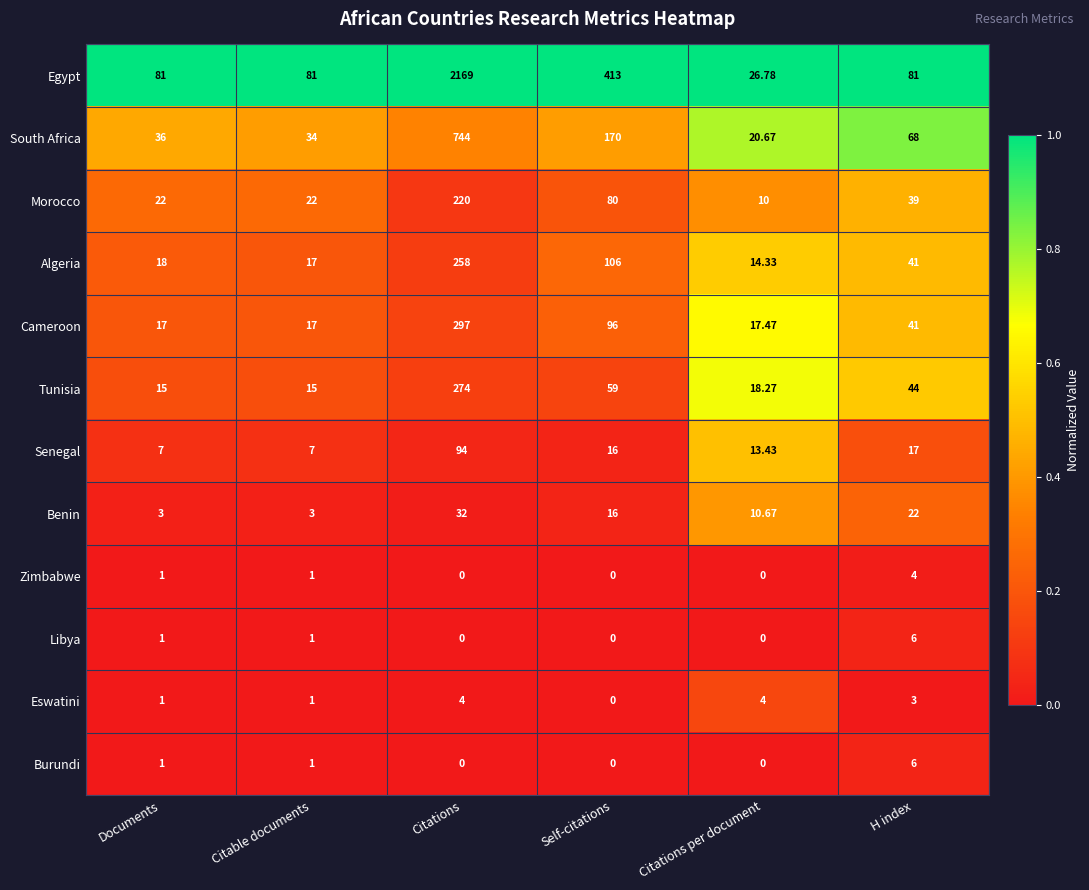

At which label does Senegal reach its peak?

Citations